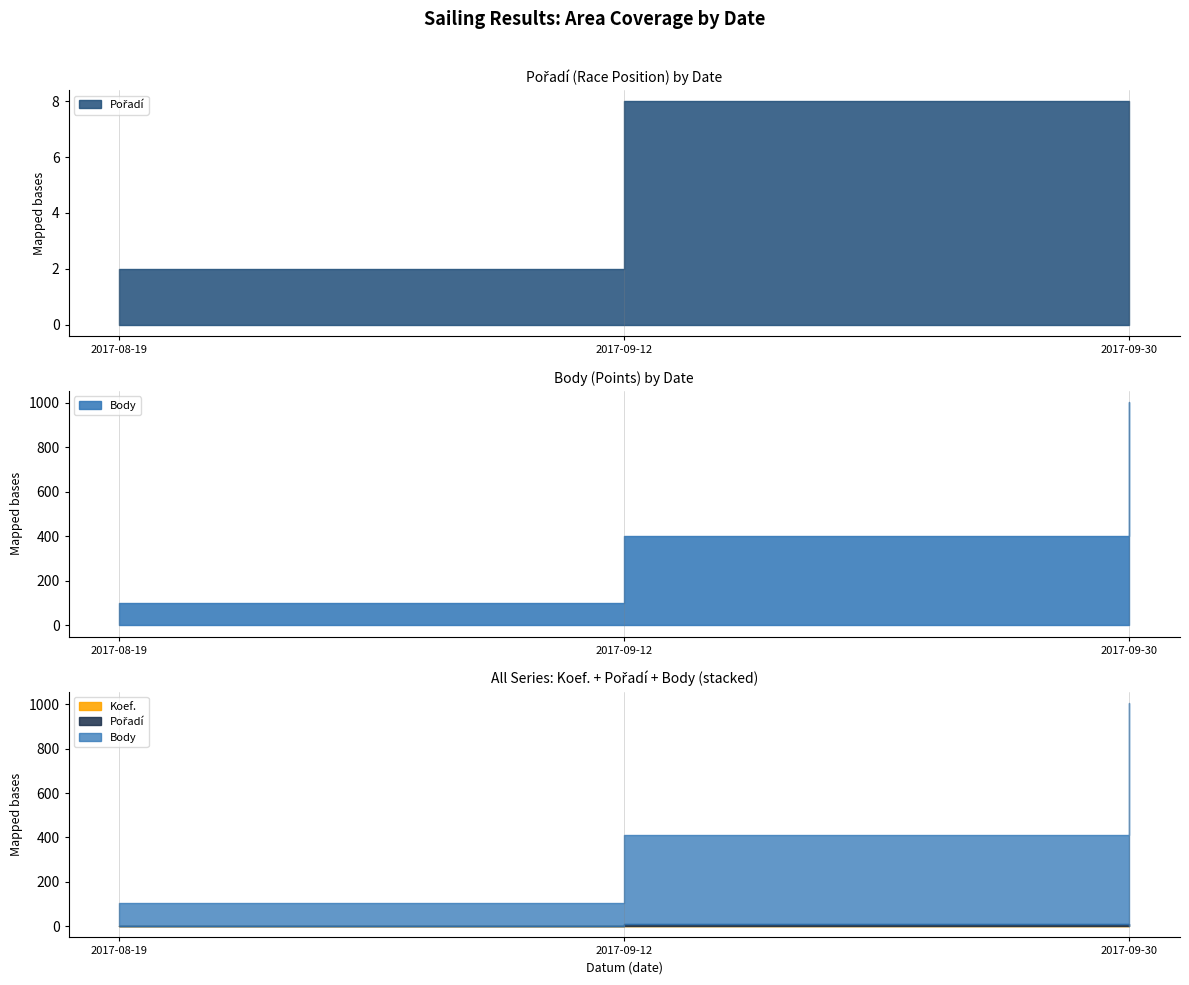

Rank the series by their maximum value, from lowest to highest.

Koef., Pořadí, Body